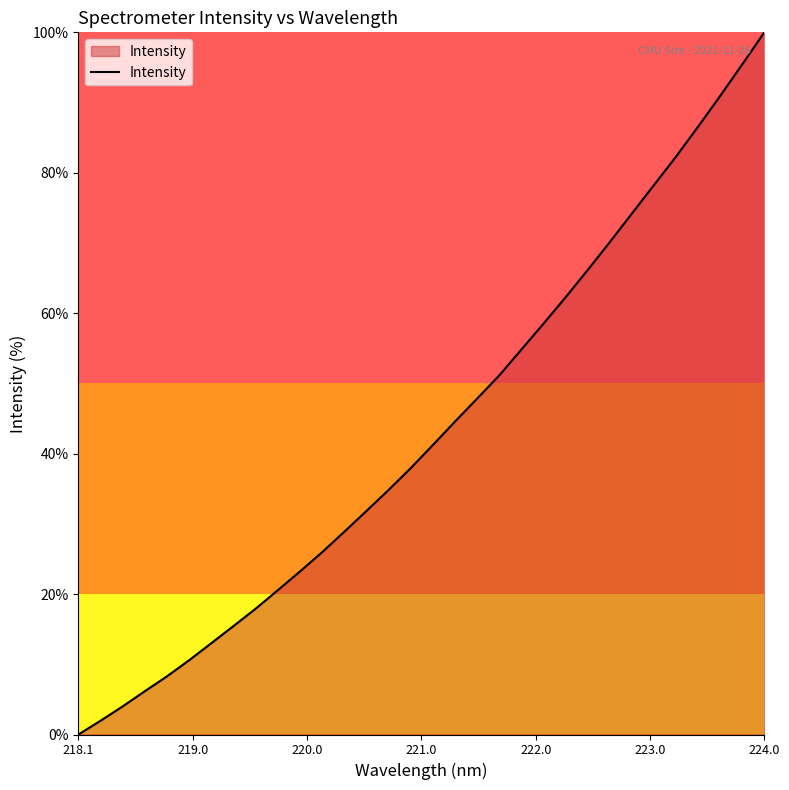

What is the greatest value displayed?

100.0